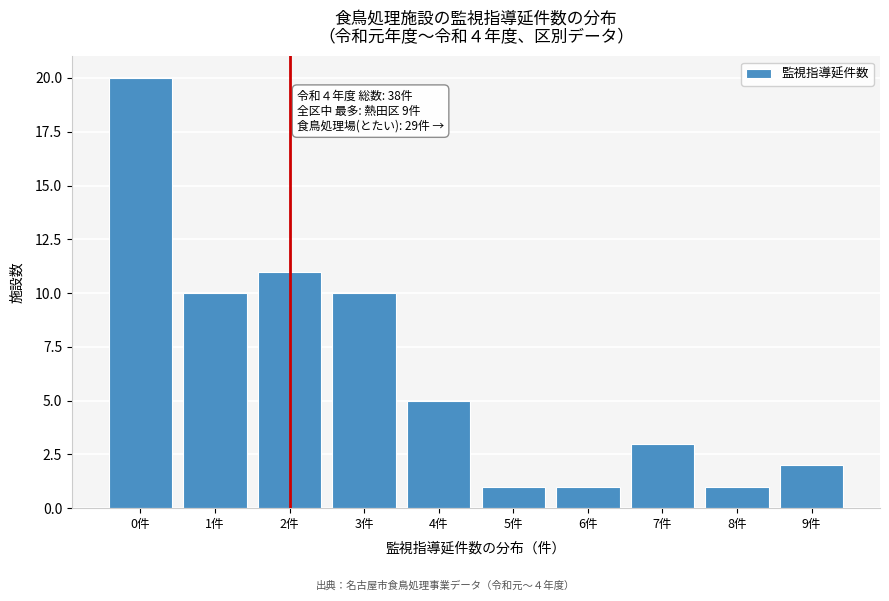

Reading left to right, transcribe all the data shown in this chart.

20	10	11	10	5	1	1	3	1	2